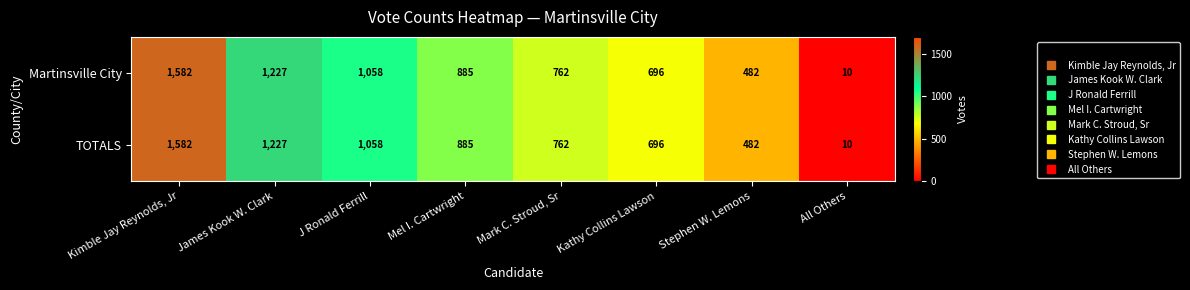

List the labels in order of TOTALS value, largest first.

Kimble Jay Reynolds, Jr, James Kook W. Clark, J Ronald Ferrill, Mel I. Cartwright, Mark C. Stroud, Sr, Kathy Collins Lawson, Stephen W. Lemons, All Others